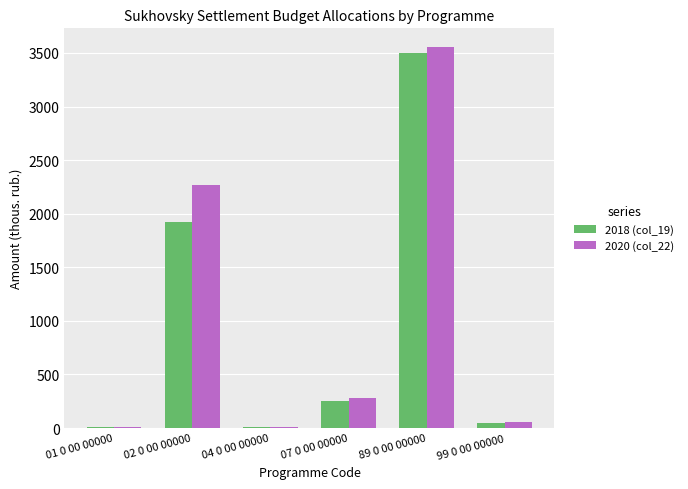

Are the bars grouped side by side (vs. stacked)?

Yes